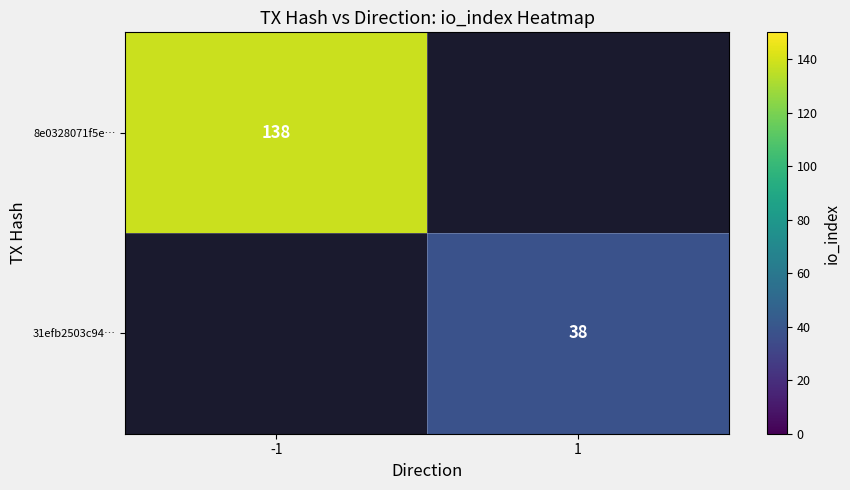

Is it true that 8e0328071f5e… equals 44 at -1?

False